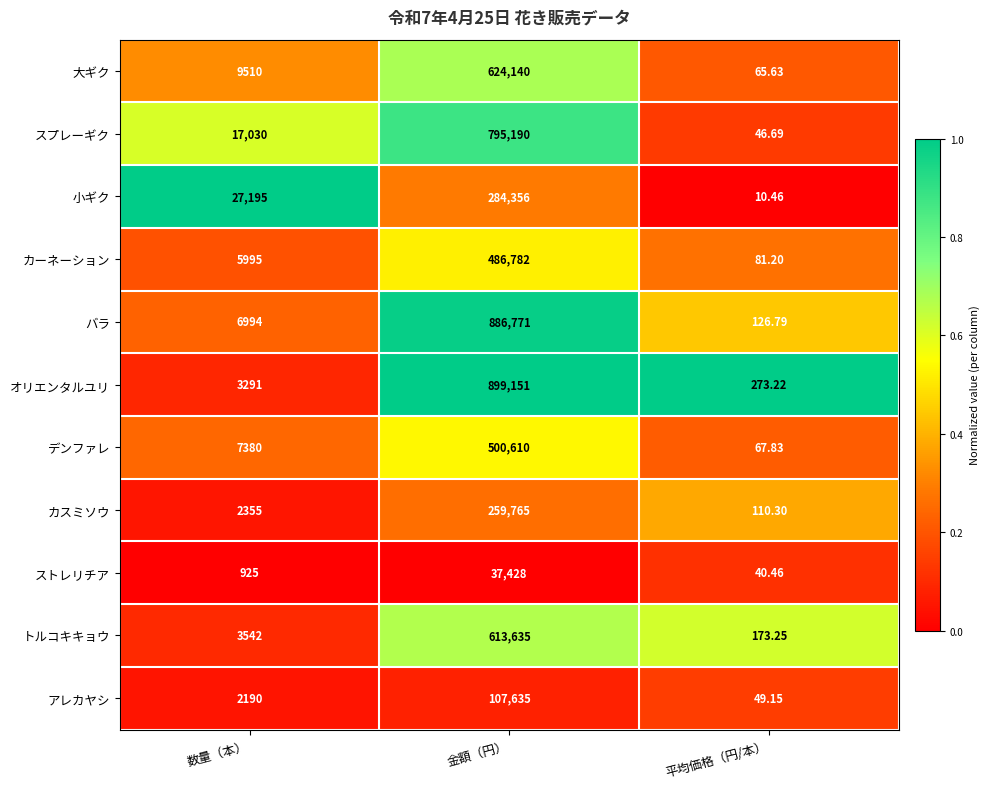

Between 数量（本） and 平均価格（円/本）, which series saw the biggest shift?

小ギク